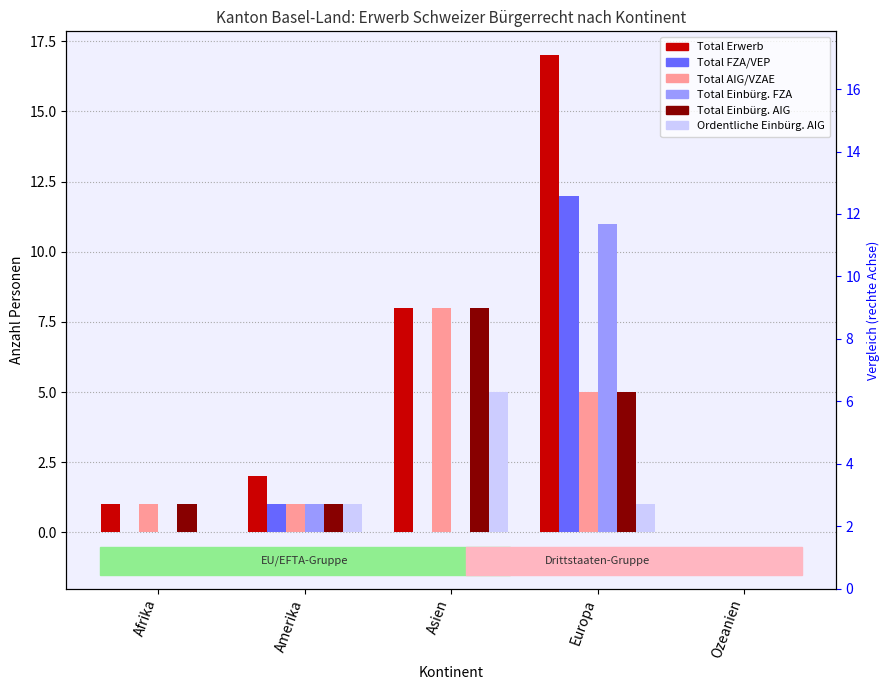

What is the value of the Total FZA/VEP bar at the 4th from the left?

12